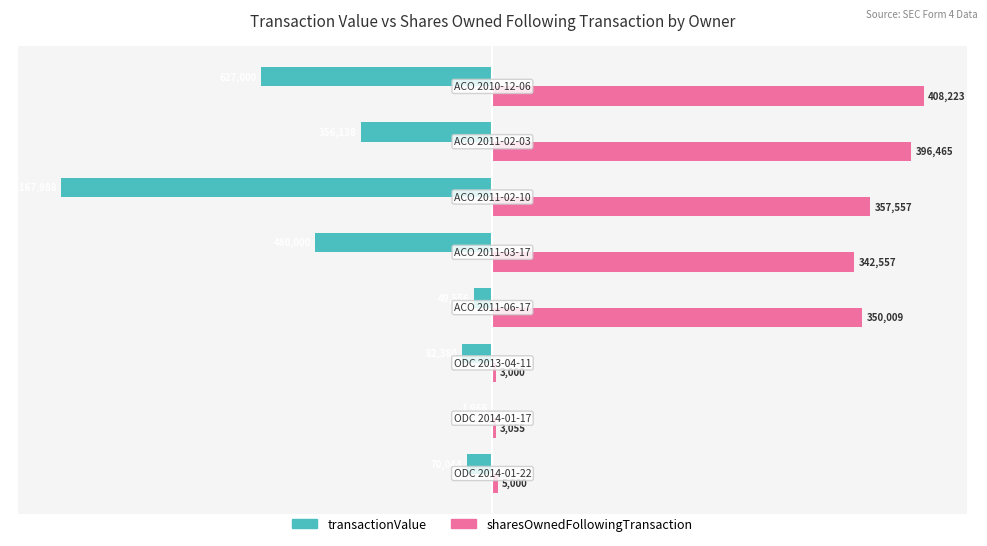

What are all the series names shown in the legend?

transactionValue, sharesOwnedFollowingTransaction